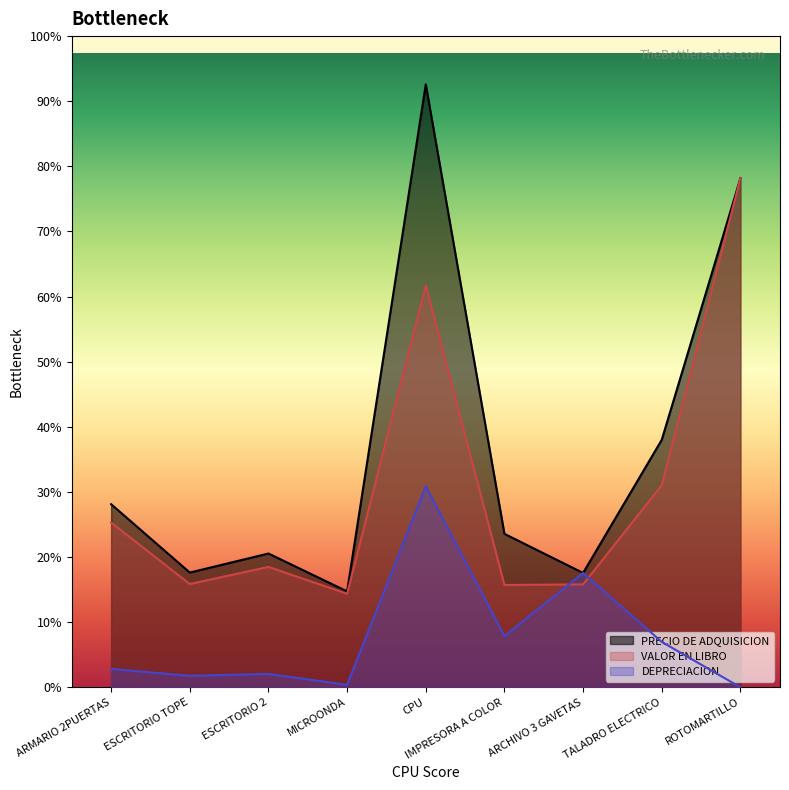

Which series has the largest total across all categories?

PRECIO DE ADQUISICION